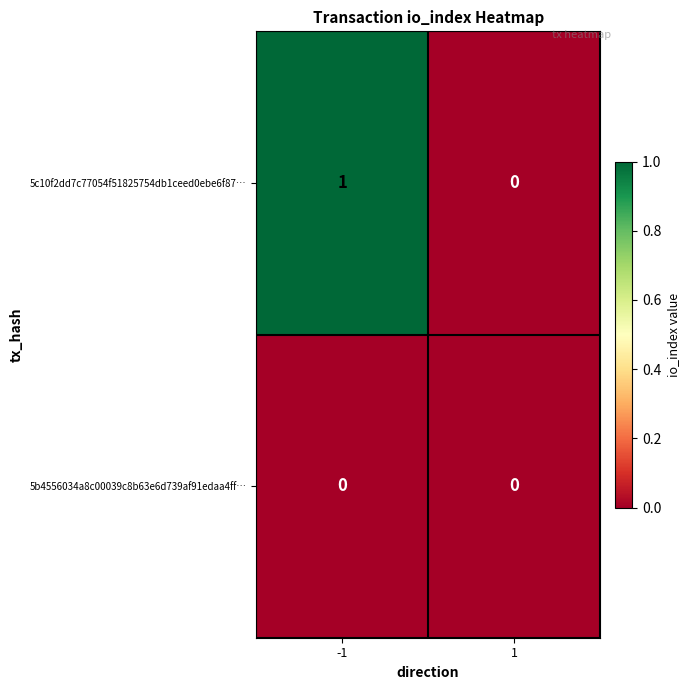

Which series has the largest total across all categories?

5c10f2dd7c77054f51825754db1ceed0ebe6f87…